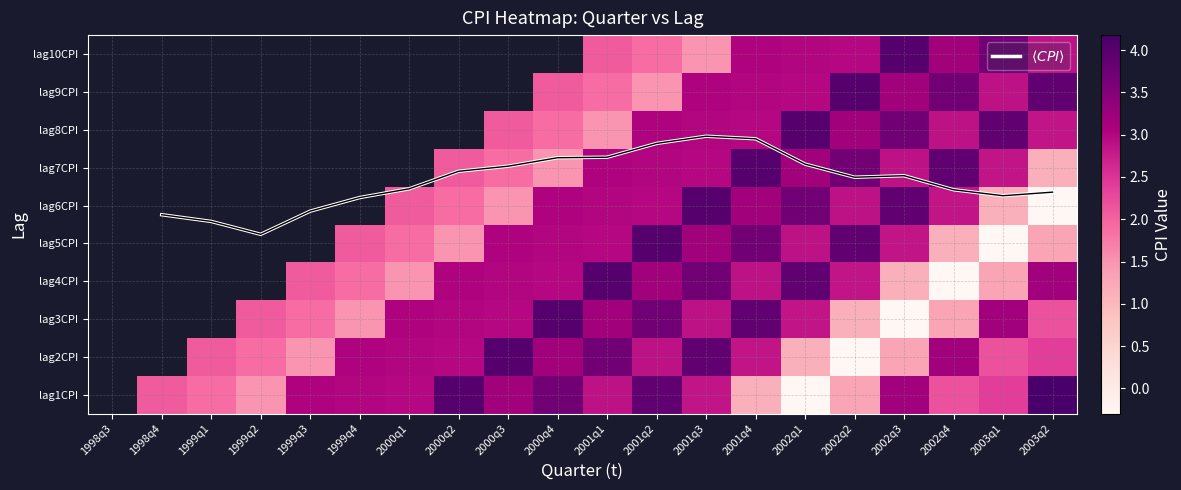

Between 1998q4 and 2000q4, which is larger?

2000q4